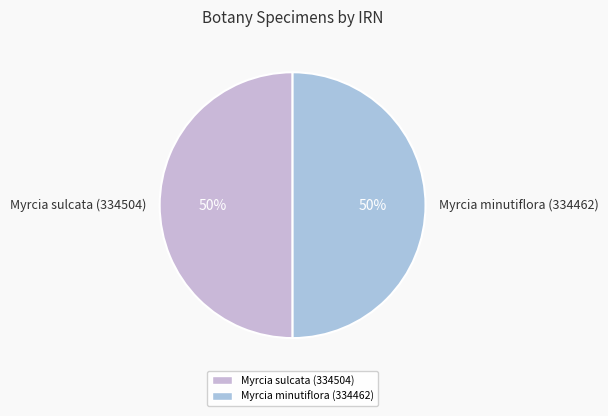

The Myrcia minutiflora (334462) slice represents 50% of the pie. True or false?

True